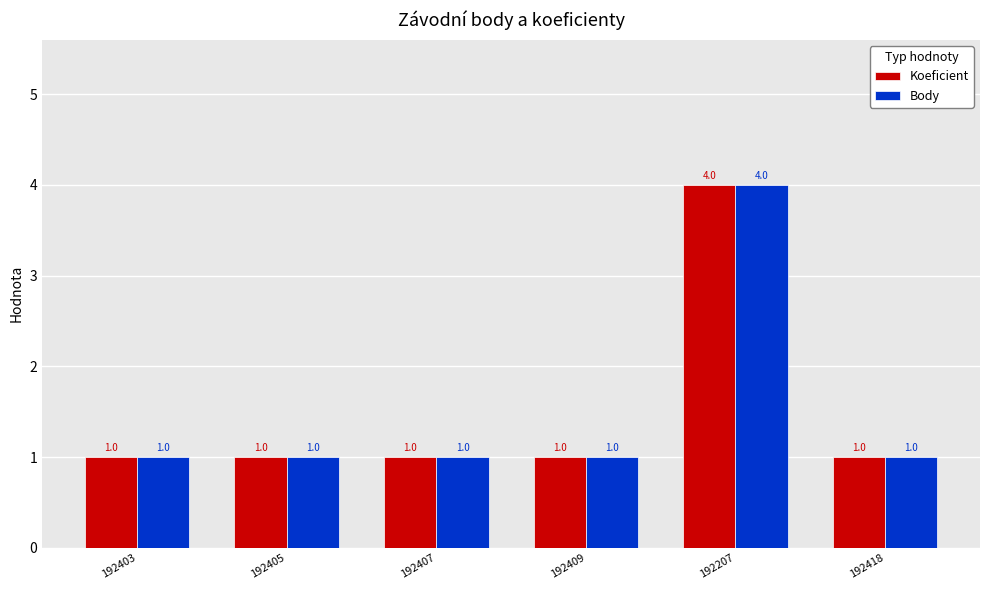

At how many categories does at least one series exceed 2?

1